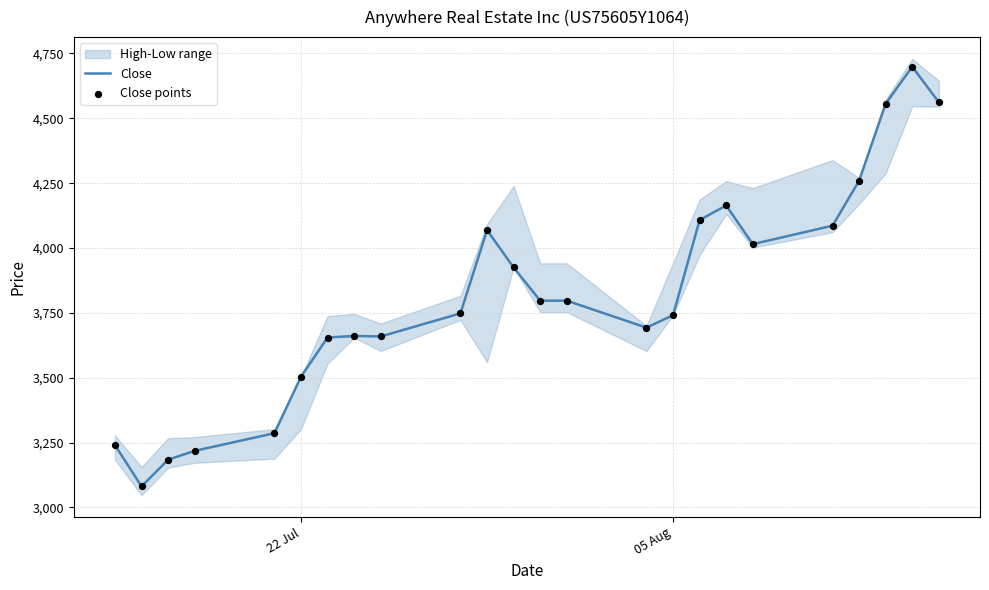

Which series reaches the maximum Y coordinate?

Close